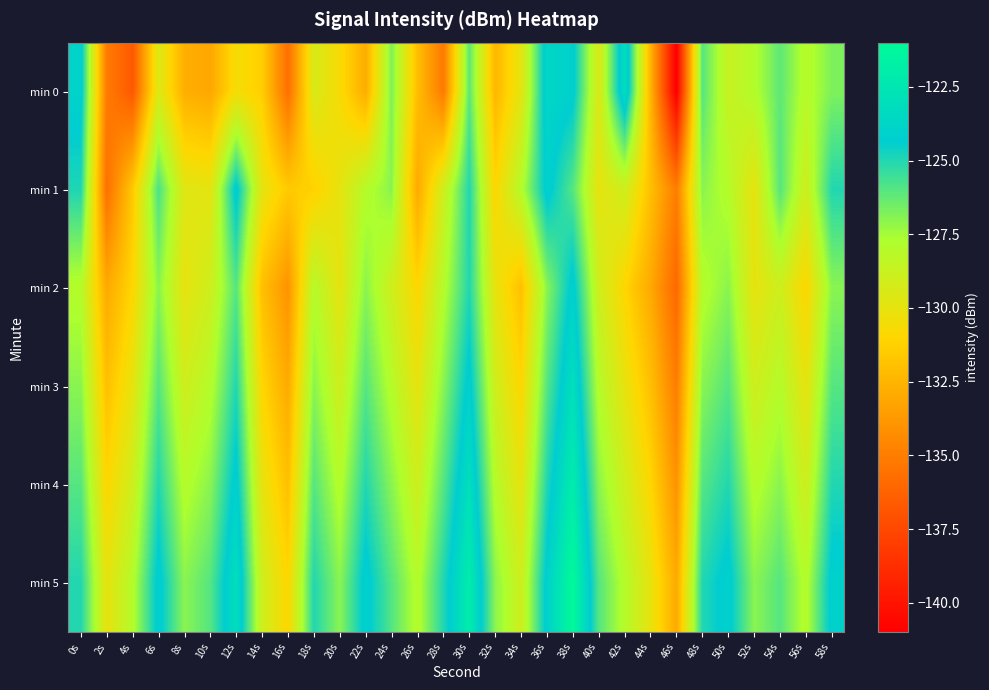

Reading left to right, extract all data points from this chart.

min 0: 0s=-123.9	2s=-135.1	4s=-136.7	6s=-129.5	8s=-132.8	10s=-133.1	12s=-130.6	14s=-131.4	16s=-135.7	18s=-129.4	20s=-130.7	22s=-132.9	24s=-126.8	26s=-132.1	28s=-135.1	30s=-126.1	32s=-132.4	34s=-129.9	36s=-123.6	38s=-124.1	40s=-129.5	42s=-123.0	44s=-132.5	46s=-141.2	48s=-126.0	50s=-128.7	52s=-127.9	54s=-126.1	56s=-128.1	58s=-126.8
min 1: 0s=-124.9	2s=-135.6	4s=-131.6	6s=-125.8	8s=-129.7	10s=-129.9	12s=-124.0	14s=-129.9	16s=-131.6	18s=-131.2	20s=-130.0	22s=-128.0	24s=-127.0	26s=-133.0	28s=-129.0	30s=-125.0	32s=-131.0	34s=-128.0	36s=-124.0	38s=-126.0	40s=-130.0	42s=-129.0	44s=-132.0	46s=-135.0	48s=-127.0	50s=-128.0	52s=-130.0	54s=-126.0	56s=-129.0	58s=-125.0
min 2: 0s=-128.0	2s=-133.0	4s=-131.0	6s=-127.0	8s=-130.0	10s=-129.0	12s=-126.0	14s=-132.0	16s=-134.0	18s=-128.0	20s=-130.0	22s=-127.0	24s=-129.0	26s=-131.0	28s=-128.0	30s=-125.0	32s=-130.0	34s=-132.0	36s=-127.0	38s=-124.0	40s=-129.0	42s=-131.0	44s=-133.0	46s=-136.0	48s=-128.0	50s=-127.0	52s=-130.0	54s=-129.0	56s=-131.0	58s=-127.0
min 3: 0s=-127.0	2s=-132.0	4s=-130.0	6s=-126.0	8s=-129.0	10s=-128.0	12s=-125.0	14s=-131.0	16s=-133.0	18s=-127.0	20s=-129.0	22s=-126.0	24s=-128.0	26s=-130.0	28s=-127.0	30s=-124.0	32s=-129.0	34s=-131.0	36s=-126.0	38s=-123.0	40s=-128.0	42s=-130.0	44s=-132.0	46s=-135.0	48s=-127.0	50s=-126.0	52s=-129.0	54s=-128.0	56s=-130.0	58s=-126.0
min 4: 0s=-126.0	2s=-131.0	4s=-129.0	6s=-125.0	8s=-128.0	10s=-127.0	12s=-124.0	14s=-130.0	16s=-132.0	18s=-126.0	20s=-128.0	22s=-125.0	24s=-127.0	26s=-129.0	28s=-126.0	30s=-123.0	32s=-128.0	34s=-130.0	36s=-125.0	38s=-122.0	40s=-127.0	42s=-129.0	44s=-131.0	46s=-134.0	48s=-126.0	50s=-125.0	52s=-128.0	54s=-127.0	56s=-129.0	58s=-125.0
min 5: 0s=-125.0	2s=-130.0	4s=-128.0	6s=-124.0	8s=-127.0	10s=-126.0	12s=-123.0	14s=-129.0	16s=-131.0	18s=-125.0	20s=-127.0	22s=-124.0	24s=-126.0	26s=-128.0	28s=-125.0	30s=-122.0	32s=-127.0	34s=-129.0	36s=-124.0	38s=-121.0	40s=-126.0	42s=-128.0	44s=-130.0	46s=-133.0	48s=-125.0	50s=-124.0	52s=-127.0	54s=-126.0	56s=-128.0	58s=-124.0